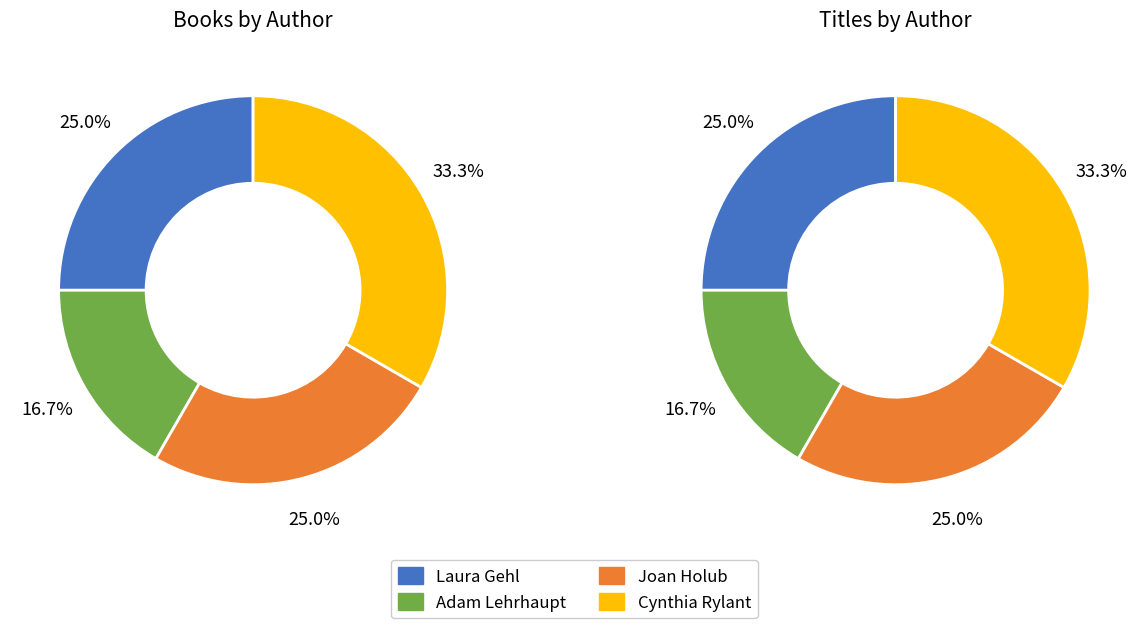

Combined, do Cynthia Rylant (20564573) and Adam Lehrhaupt (83463535) account for over 50%?

No